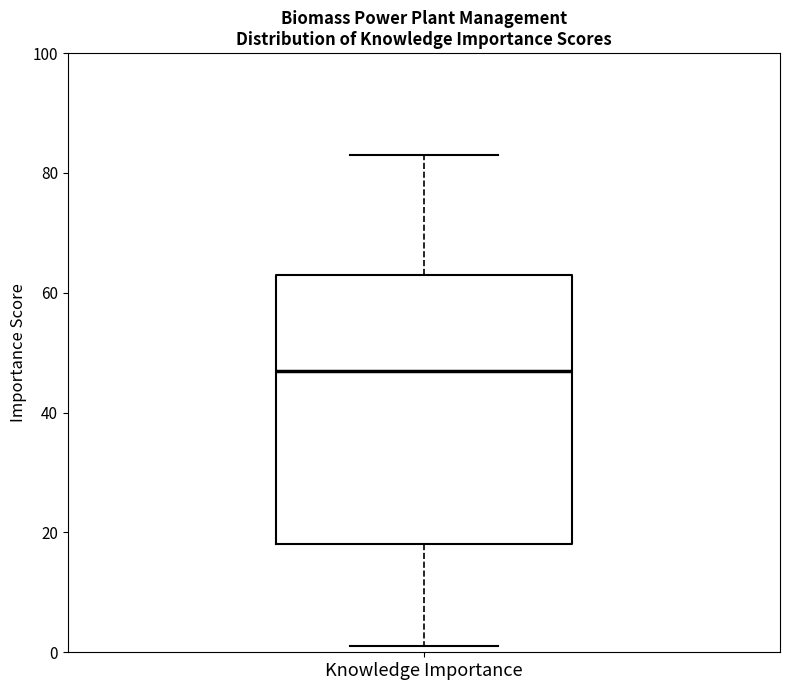

Where is the lower edge of the box for Knowledge Importance on the y-axis? The values are not printed on the chart, so give them approximately, as read against the axis.

18